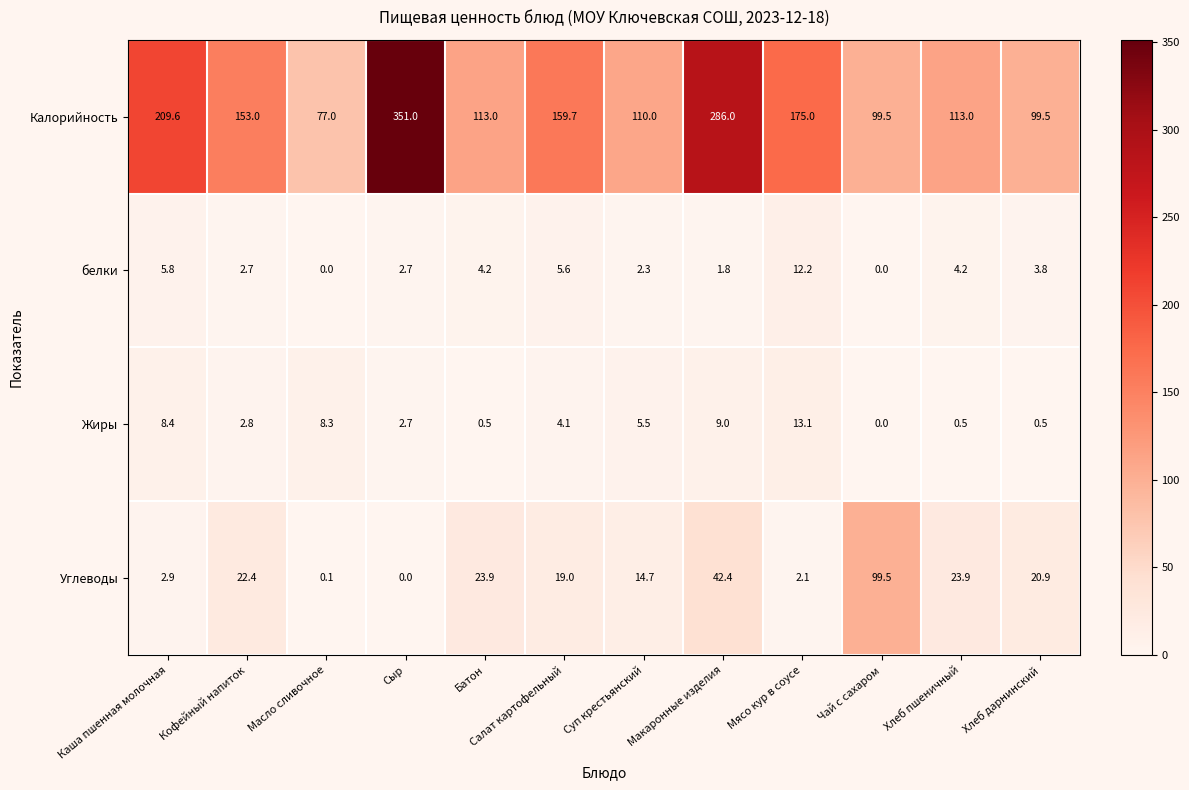

Where does the Жиры series first go above 4?

Каша пшенная молочная